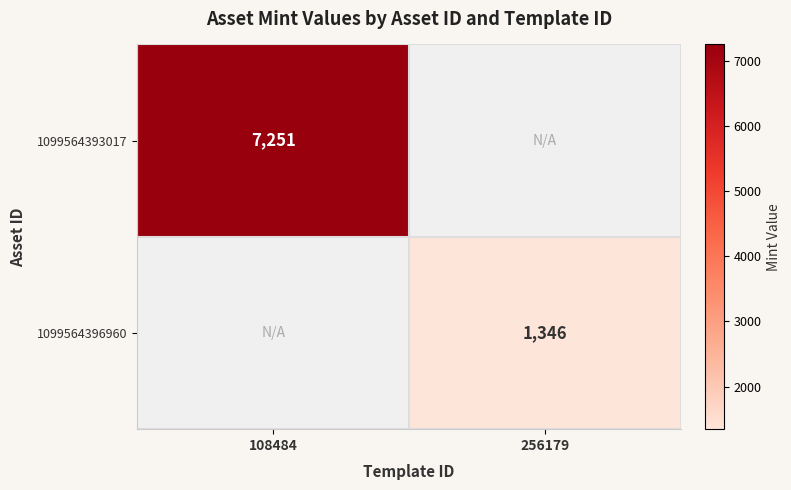

The 1099564393017 series shows 9619 at 108484. True or false?

False